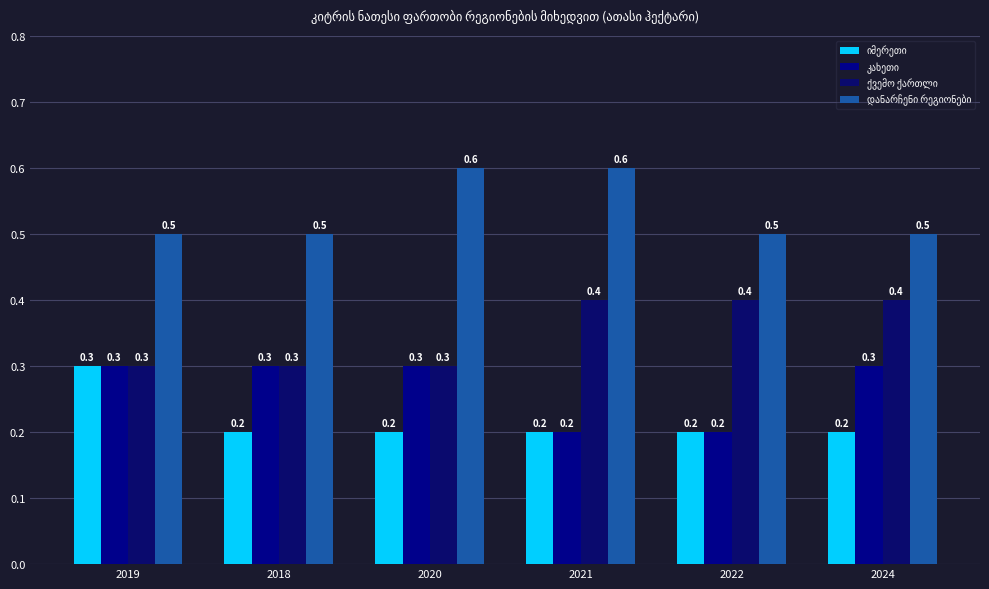

The value of კახეთი at 2022 is 0.3. True or false?

False